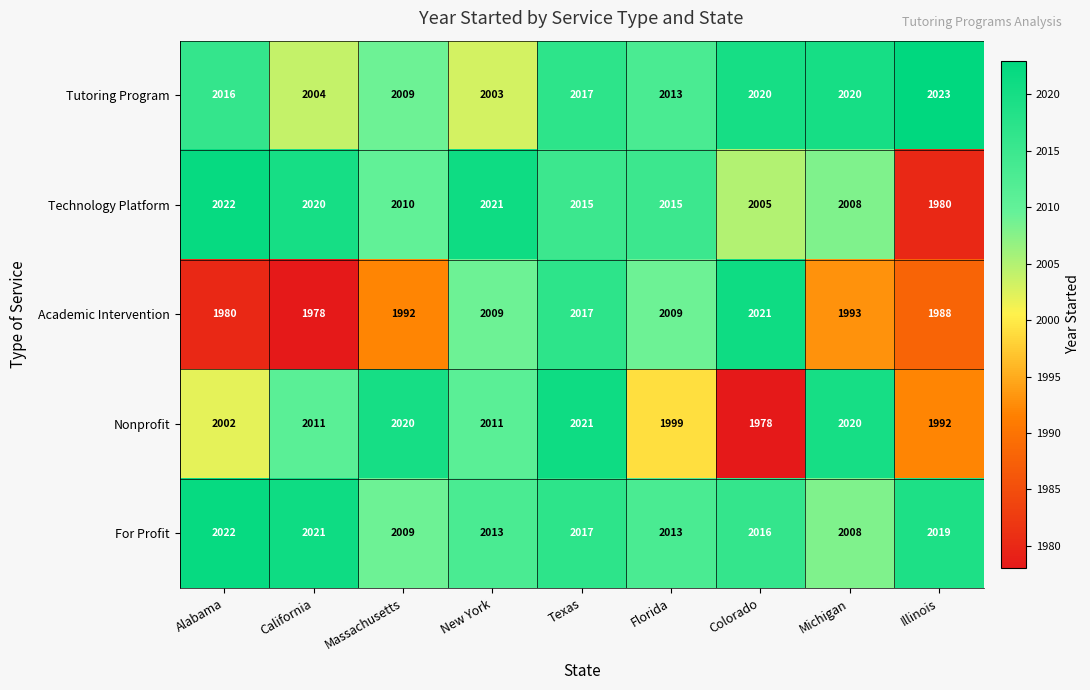

Between Texas and Colorado, which series saw the biggest shift?

Nonprofit